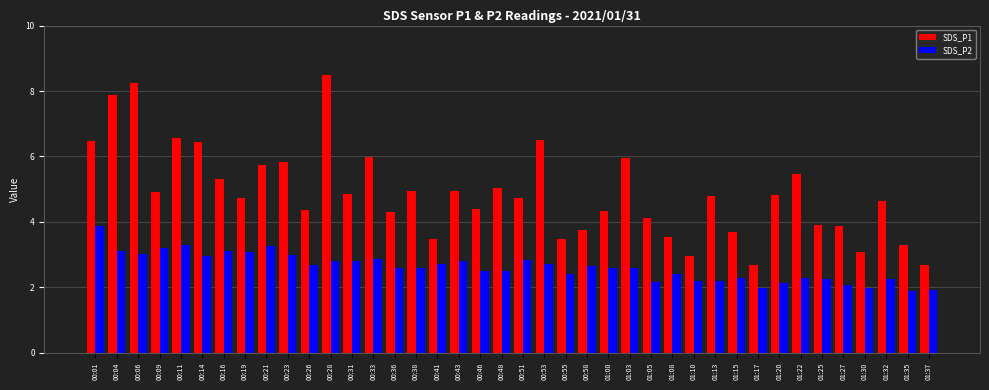

Are the bars horizontal?

No